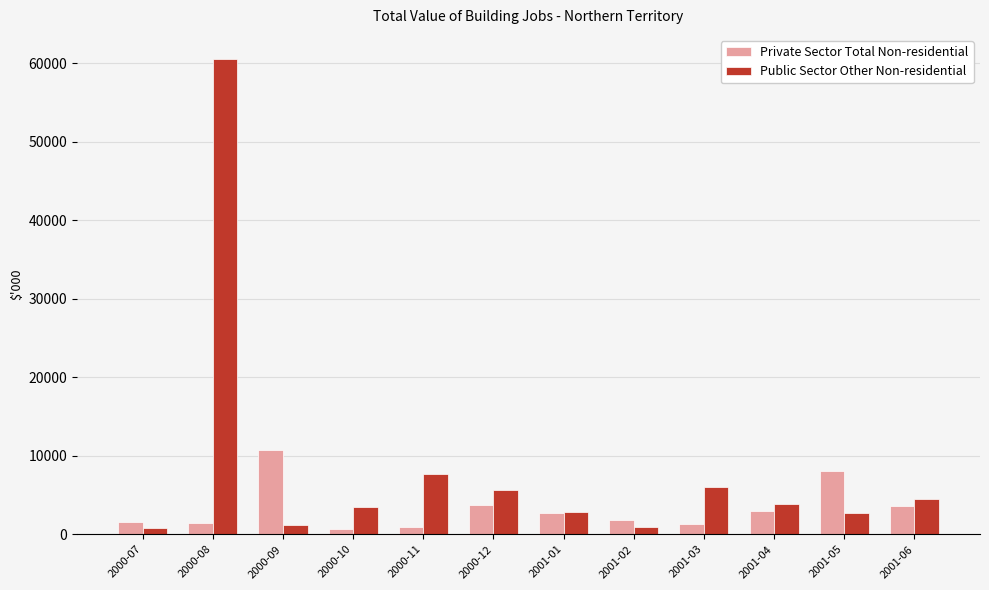

At how many categories does at least one series exceed 6926?

4